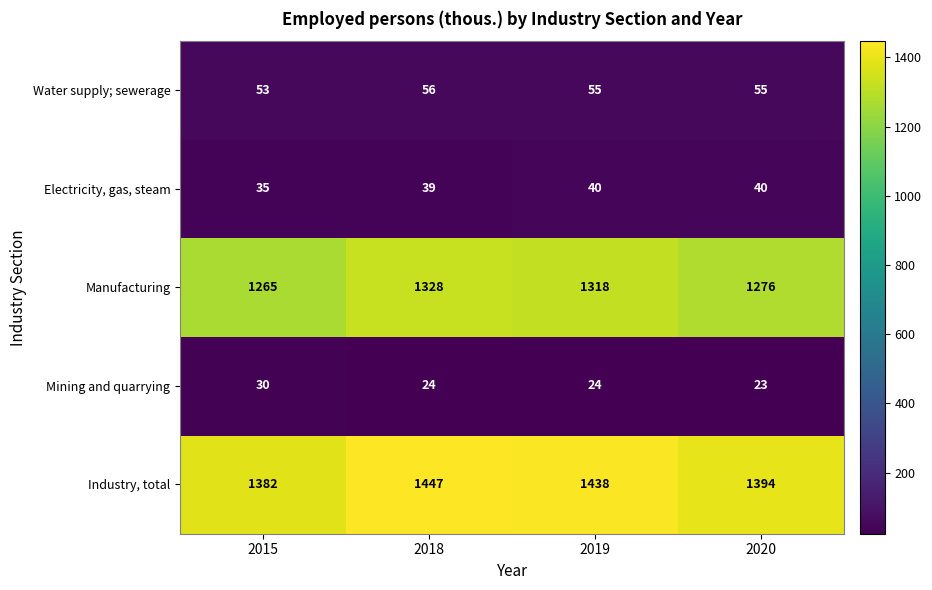

Between 2019 and 2020, which series saw the biggest shift?

Industry, total